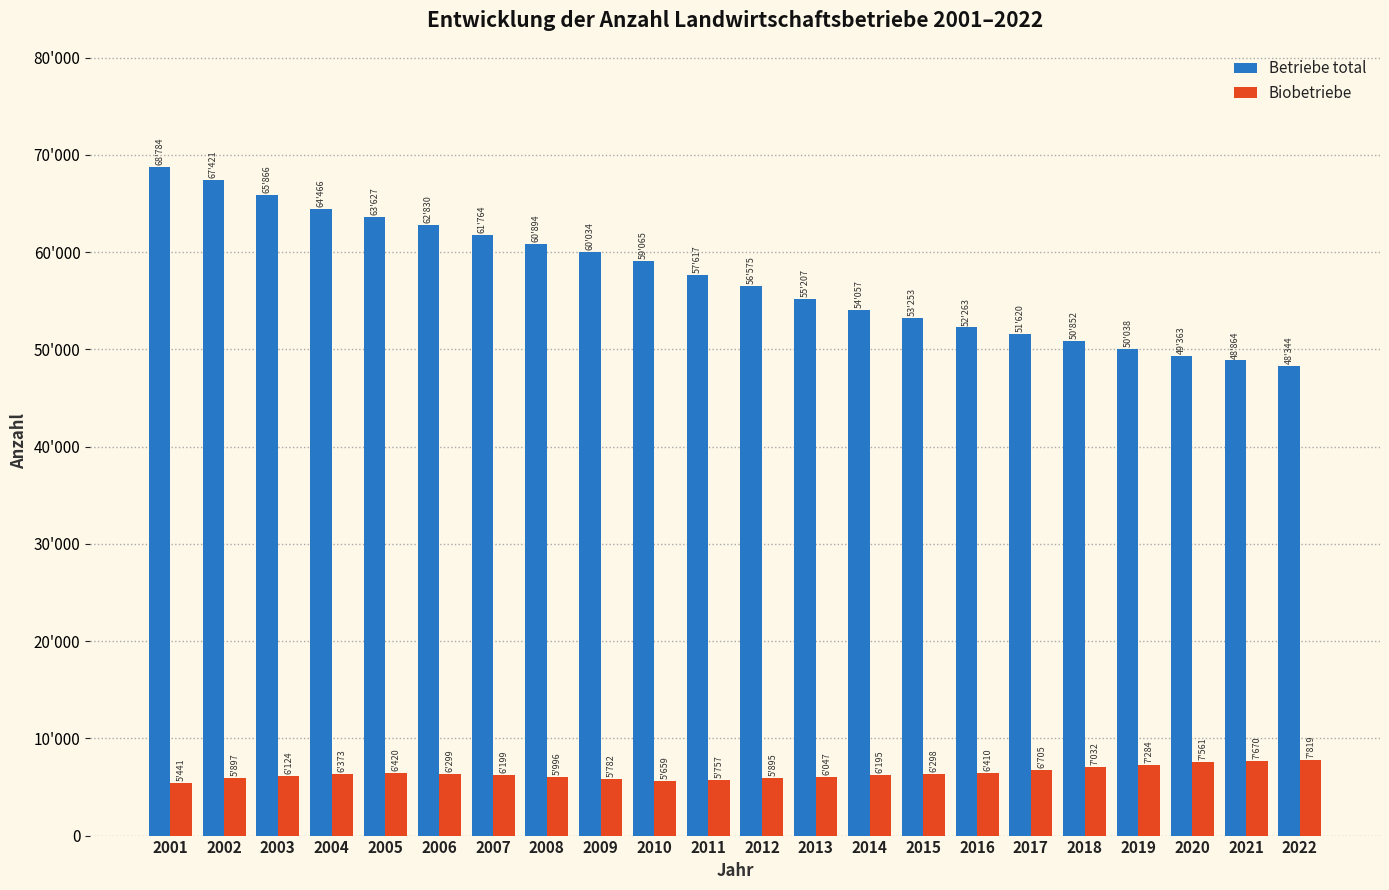

What are all the series names shown in the legend?

Betriebe total, Biobetriebe